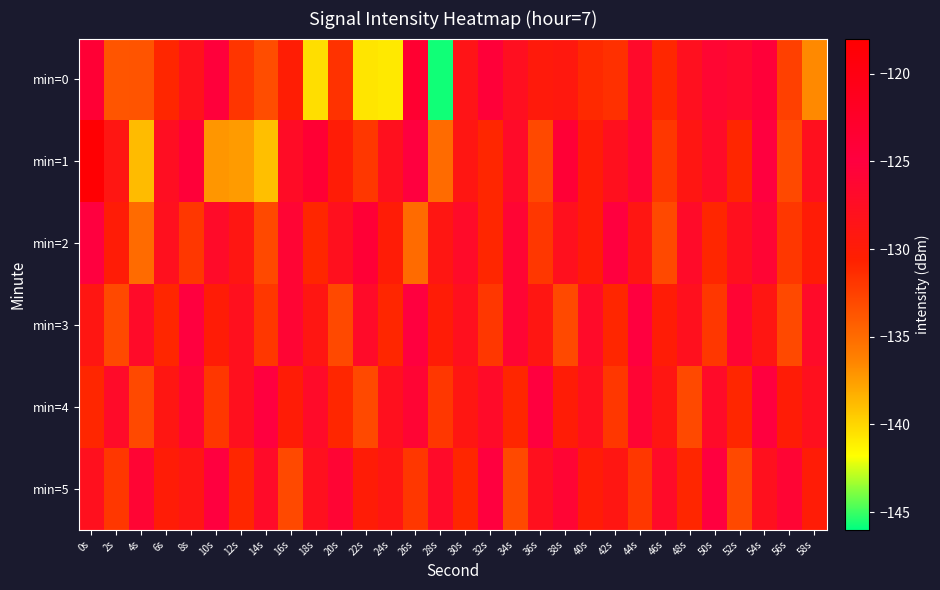

How many series are shown in this chart?

6